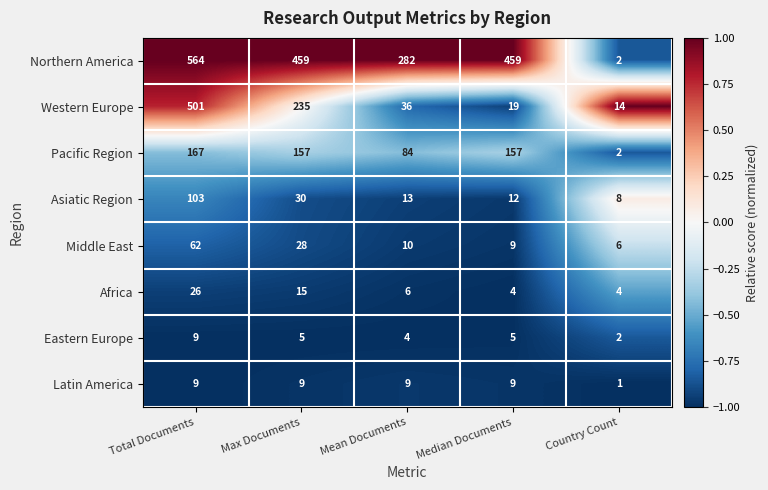

List the labels in order of Middle East value, largest first.

Total Documents, Max Documents, Mean Documents, Median Documents, Country Count